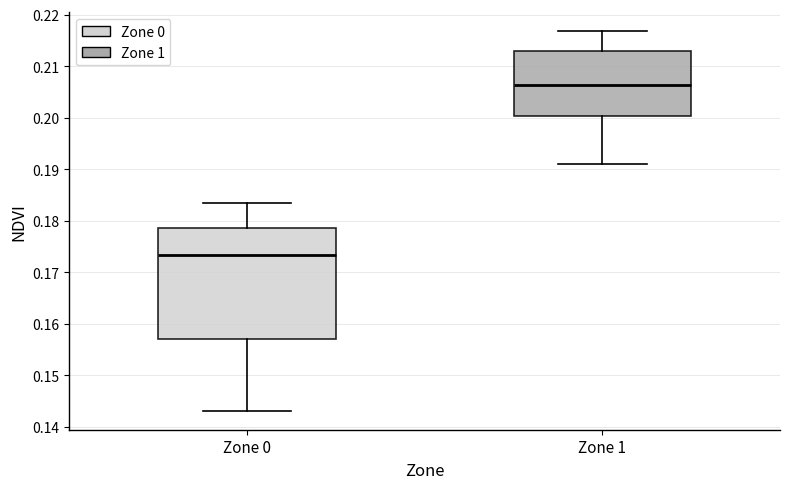

Reading left to right, transcribe this box plot: for each box, give where its median line is, the range the box spans, and where its two whiskers end, as read against the y-axis. The values are not printed on the chart, so give them approximately, as read against the axis.

Zone 0: median 0.173, box 0.157 to 0.179, whiskers 0.143 to 0.183
Zone 1: median 0.206, box 0.200 to 0.213, whiskers 0.191 to 0.217